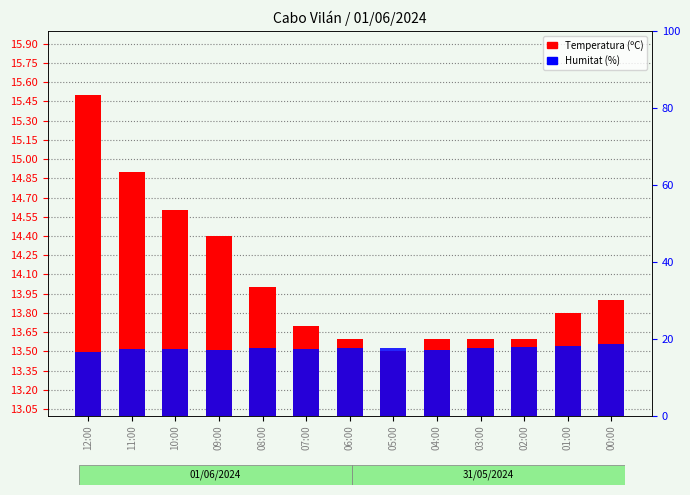

Which series has the largest range (max minus min)?

Temperatura (ºC)